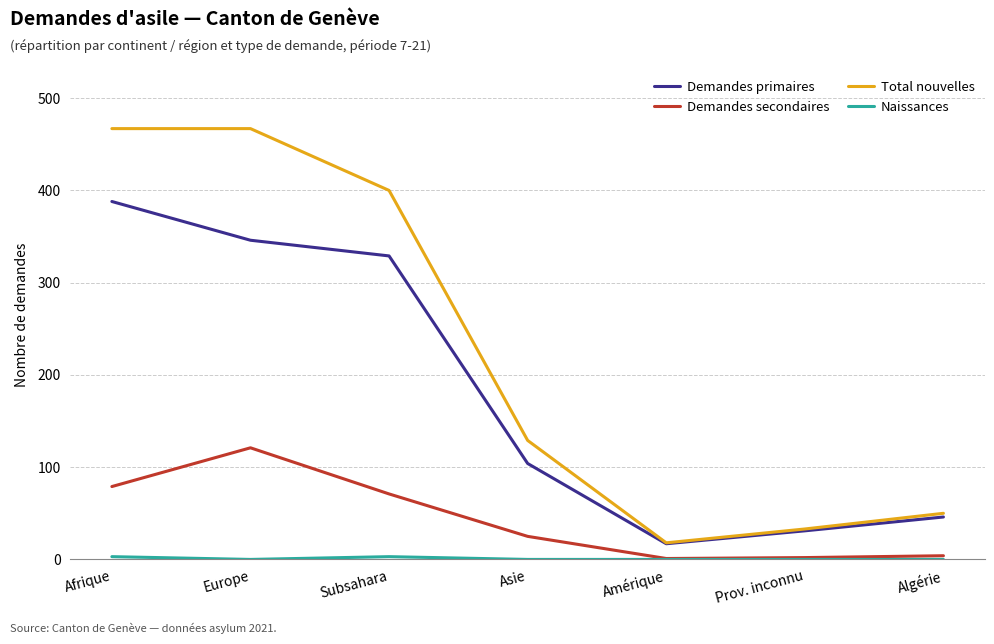

What is the maximum value for Total nouvelles?

467